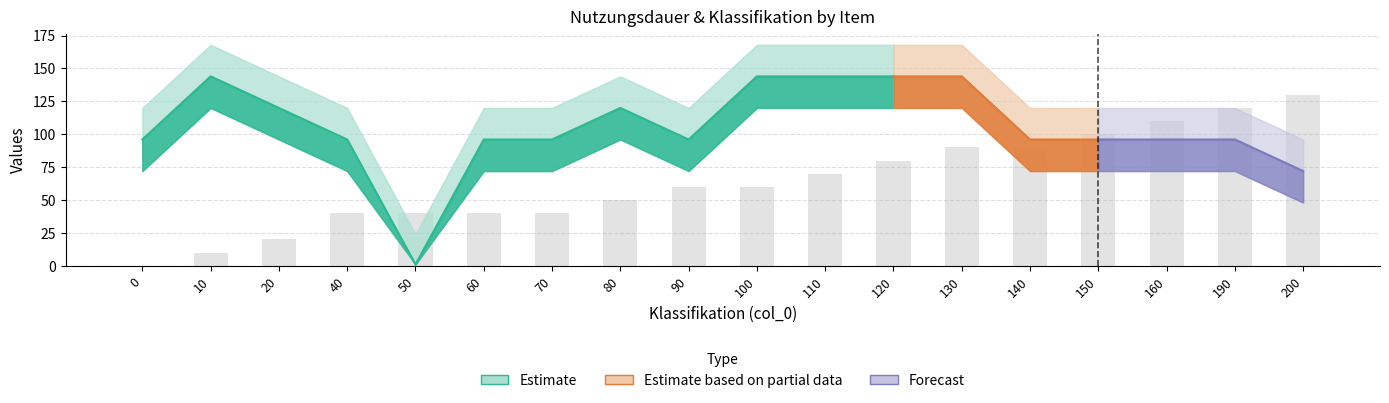

Does the chart contain stacked bars?

No